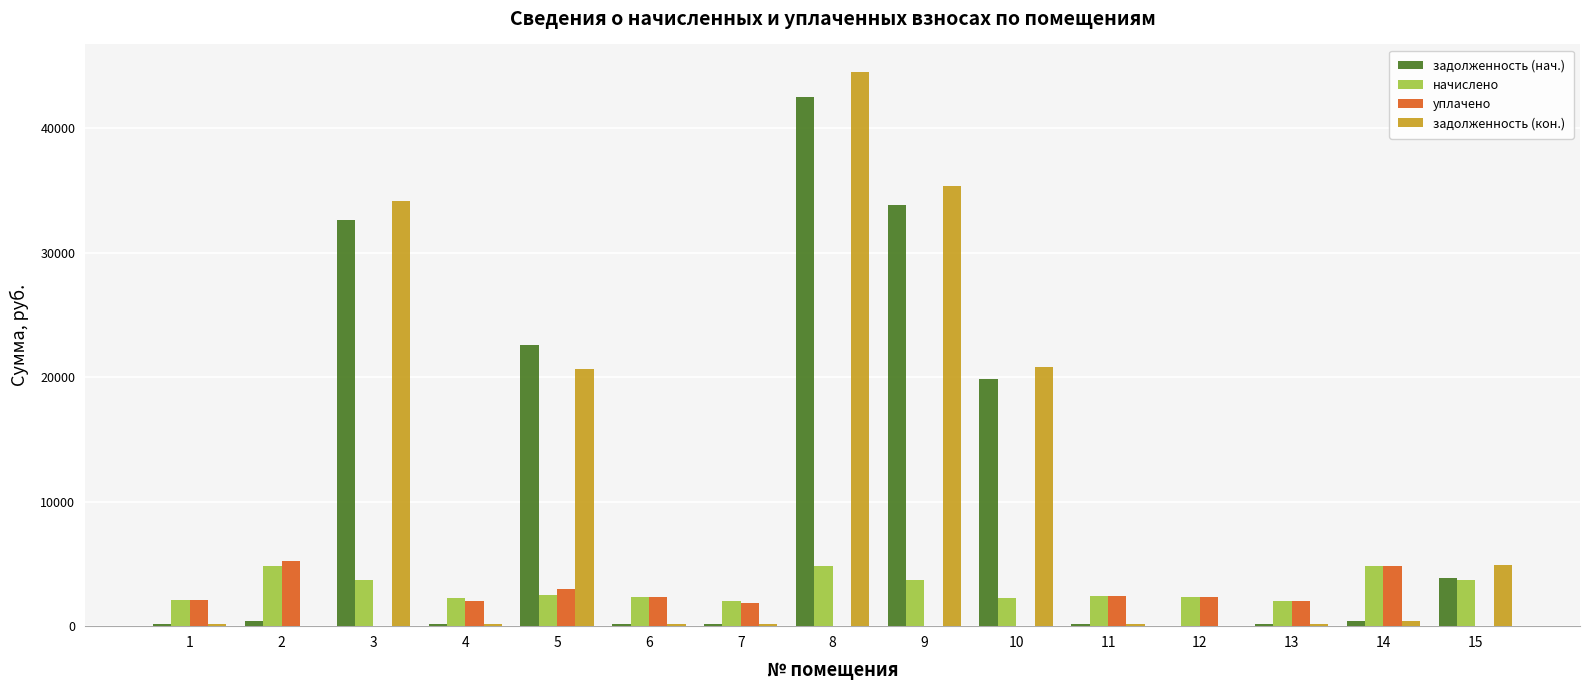

The value of задолженность (кон.) at 15 is 4906.9. True or false?

True